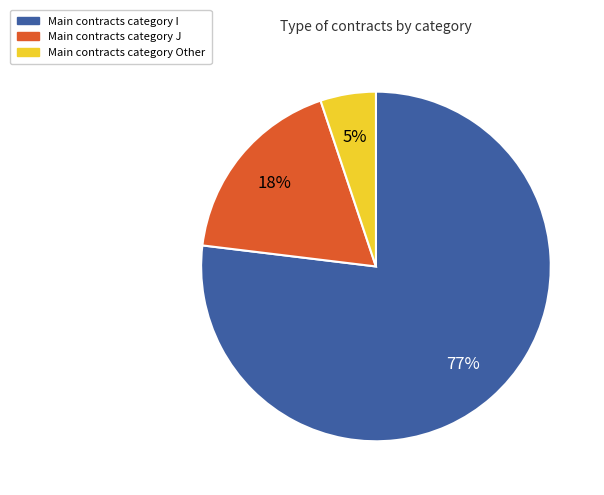

To the nearest percent, what is the average slice percentage?

33%